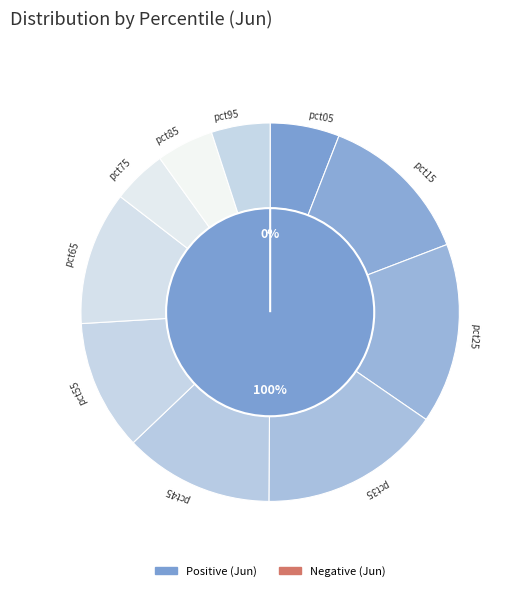

How much of the chart is everything except 1?

86.7%